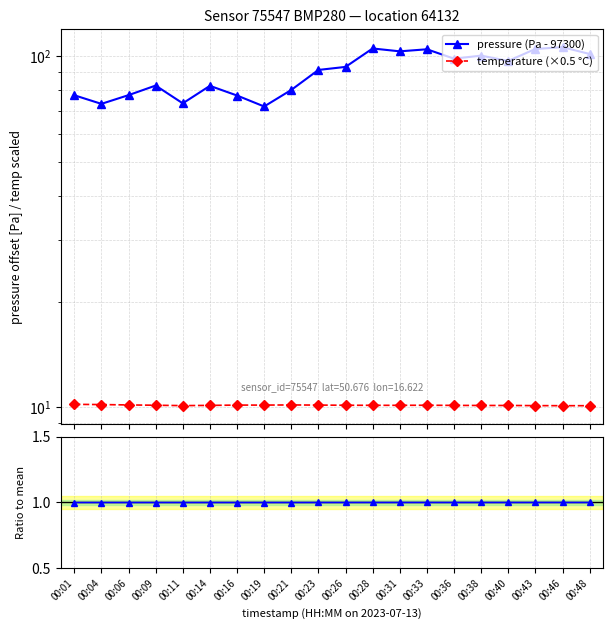

Which has a higher value, 00:31 or 00:16?

00:31